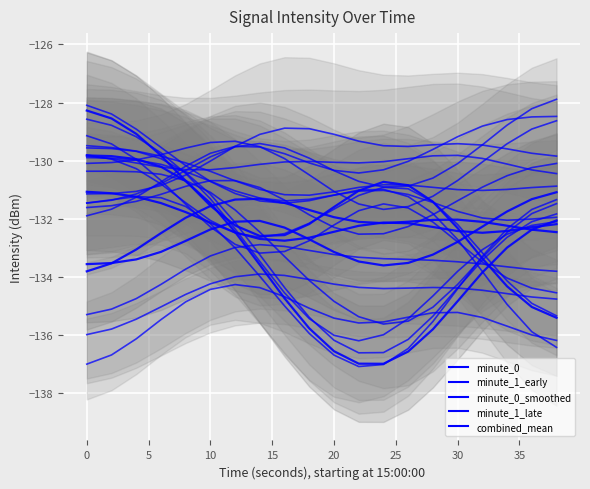

What is the maximum value for minute_1_late?

-128.3